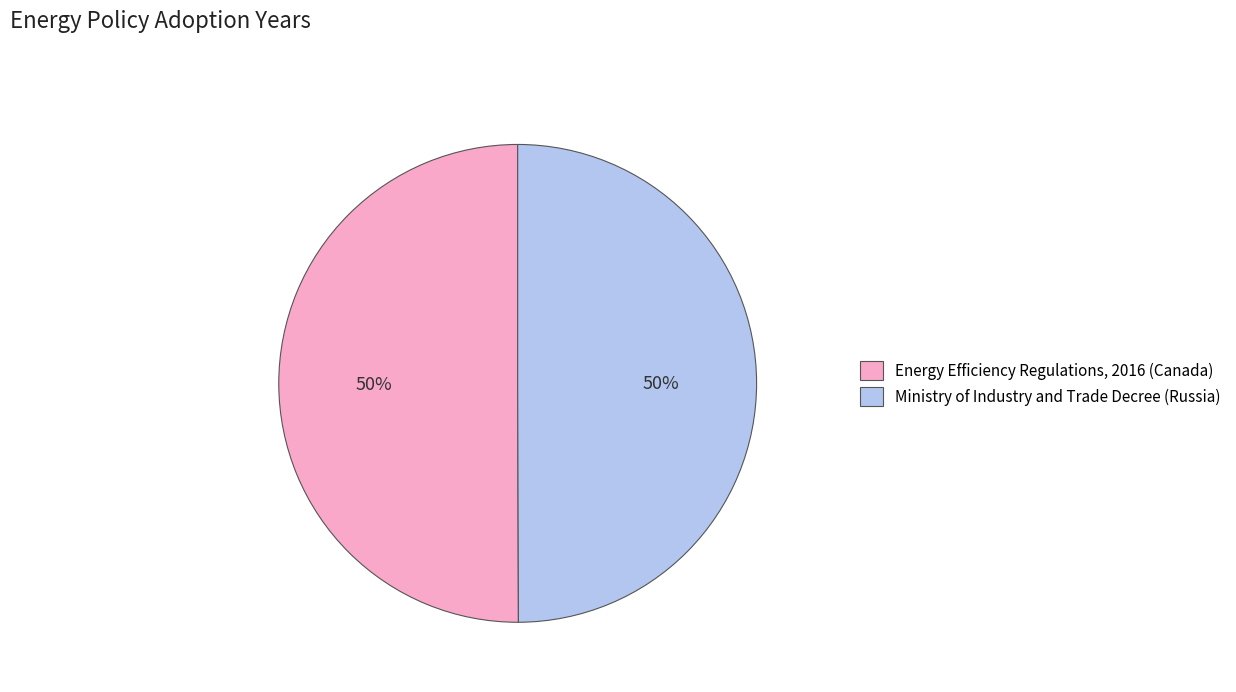

How many slices are in this pie chart?

2